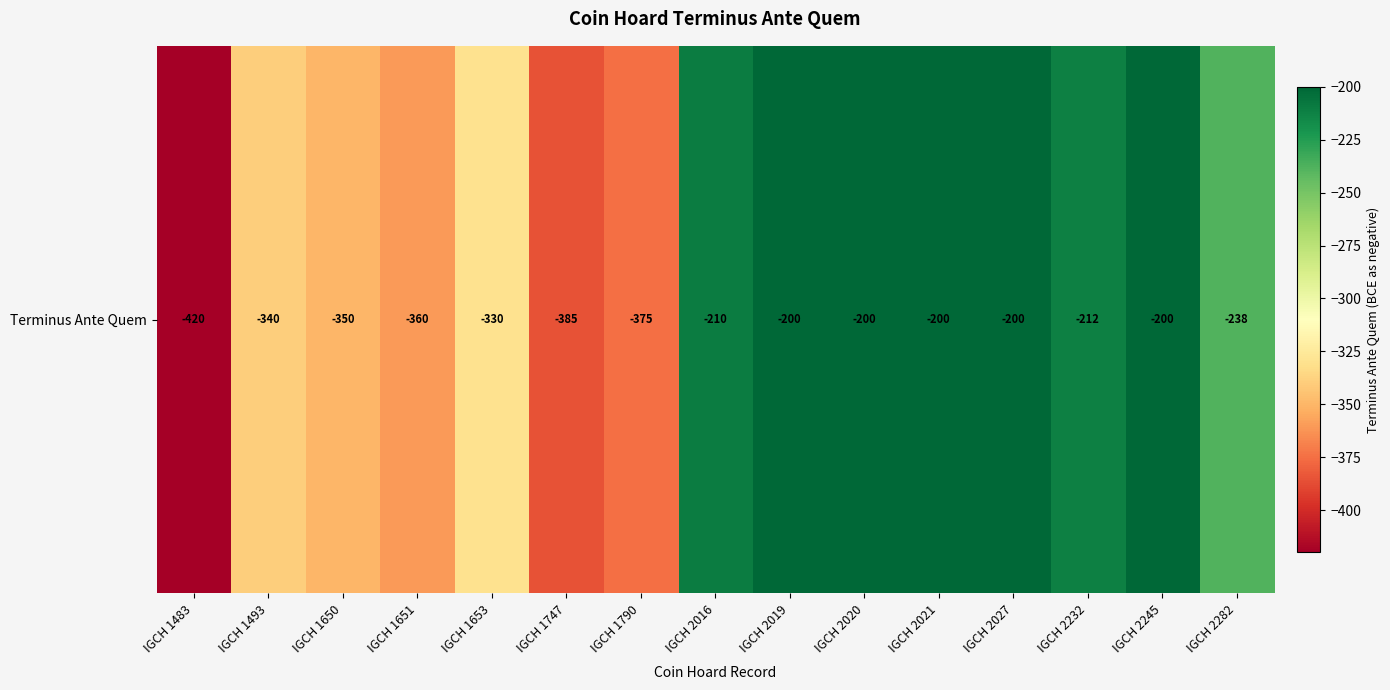

What is the difference between the second highest and second lowest values?

185